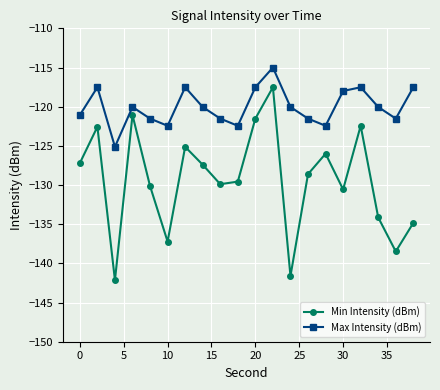

What is the sum of all Max Intensity (dBm) values?

-2400.4